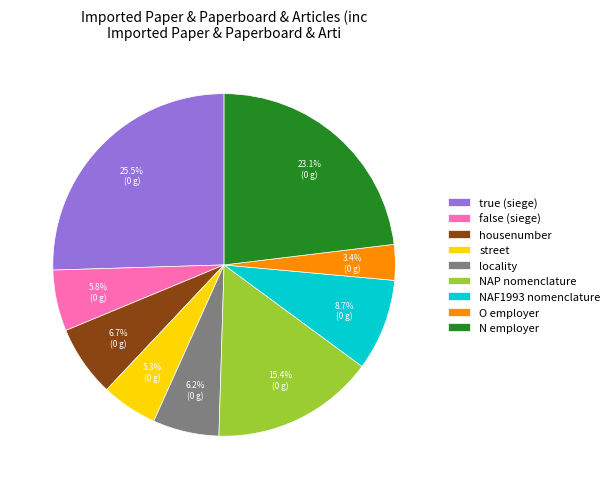

The street slice represents 14% of the pie. True or false?

False